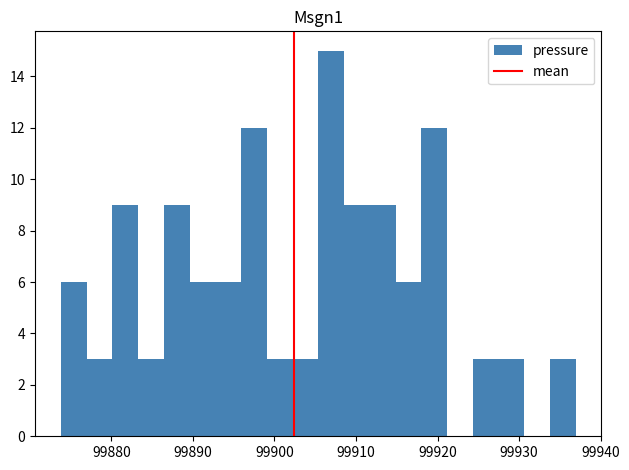

Read against the x-axis, roughly where is the centre of the tallest bar?

99907